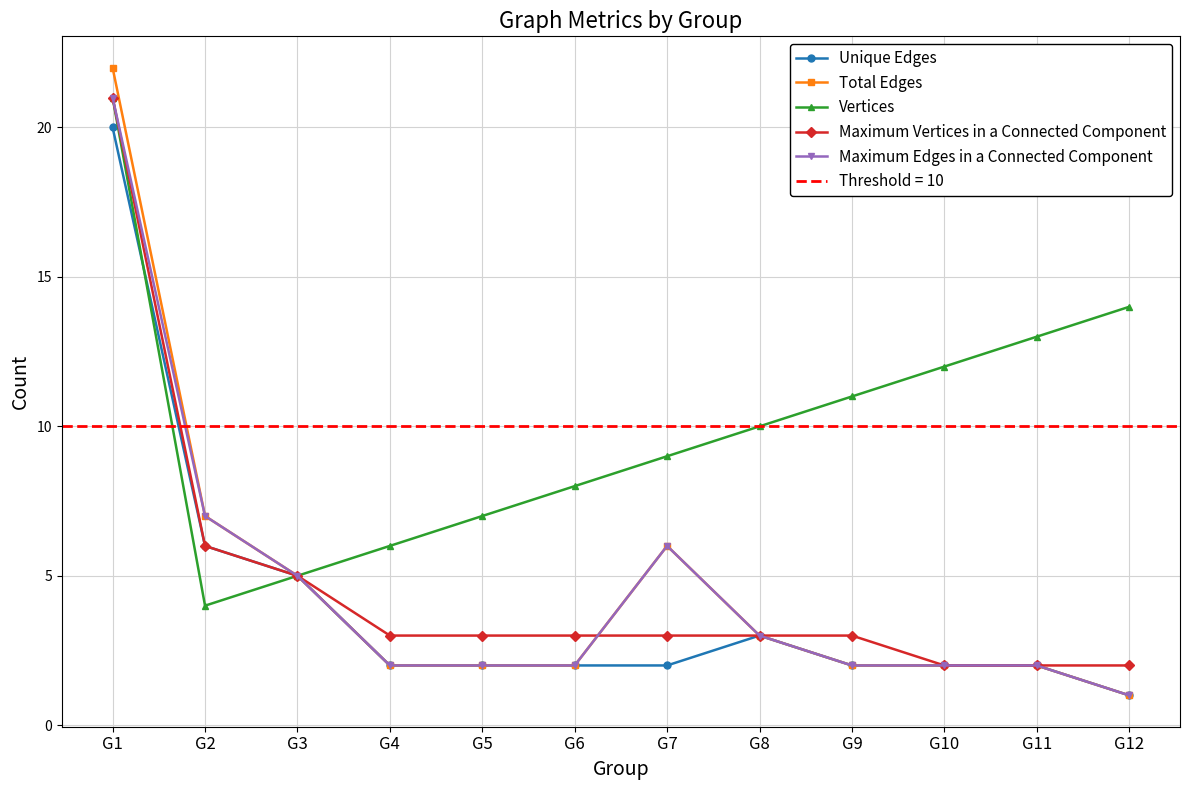

Which series changed the most between G2 and G7?

Vertices